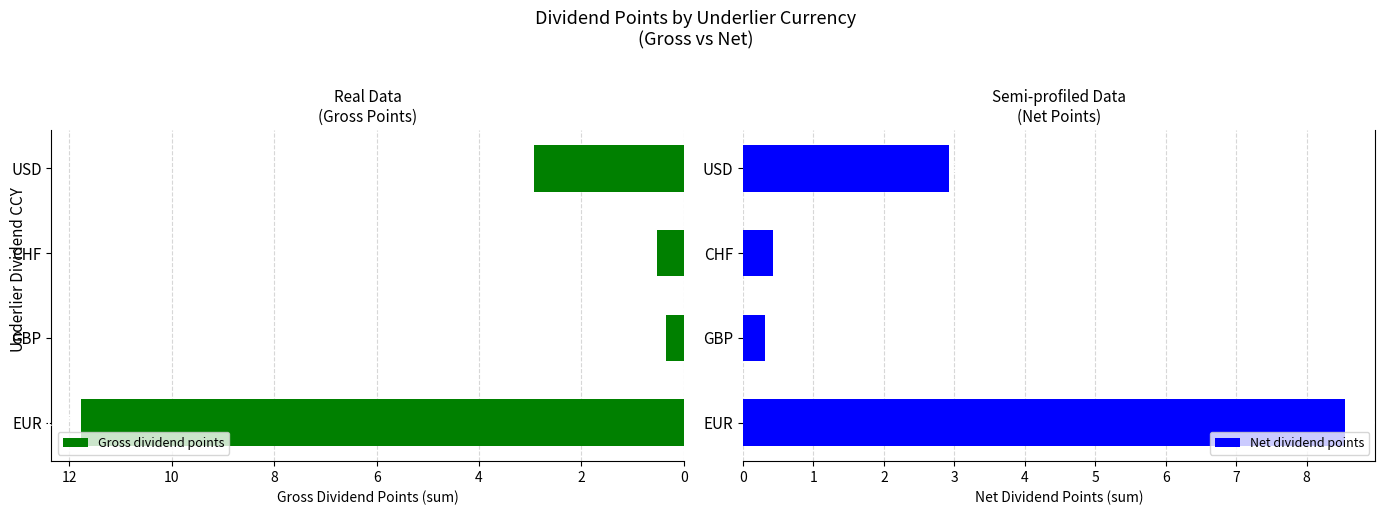

How many values in the Net dividend points series are below 2?

2